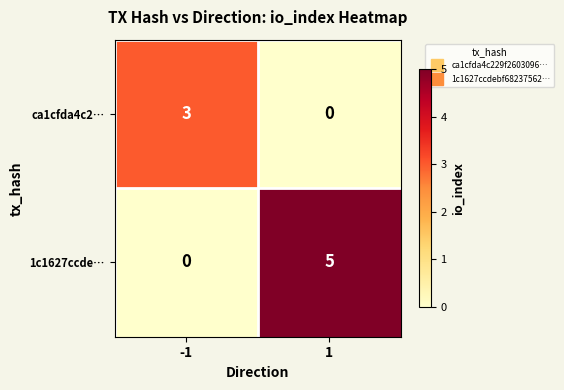

Between -1 and 1, which series saw the biggest shift?

1c1627ccde…